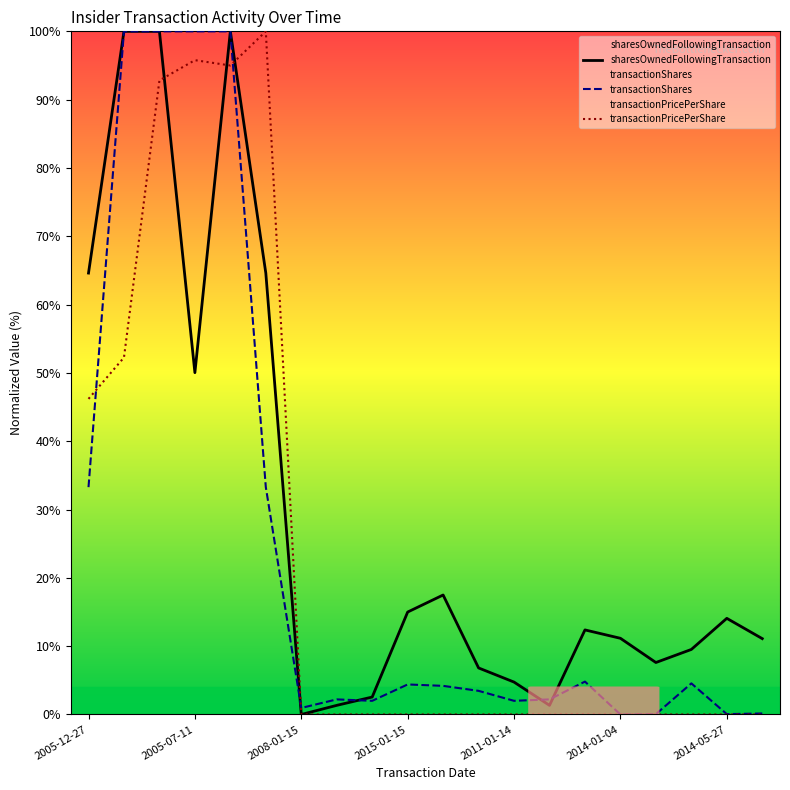

How many values in transactionShares are above zero?

19